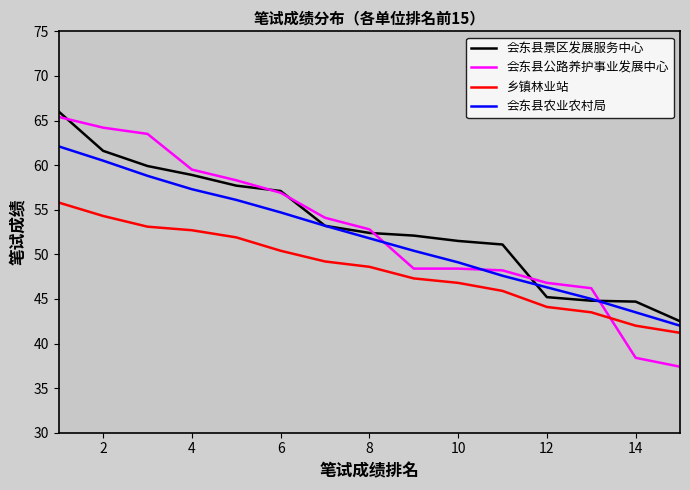

Which series has the largest range (max minus min)?

会东县公路养护事业发展中心